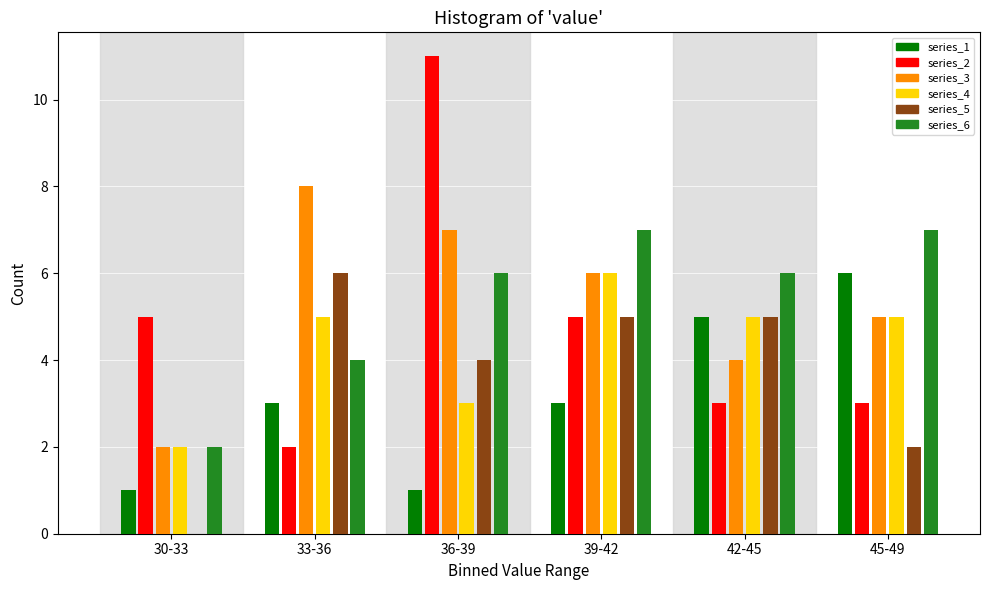

Which series changed the most between 36-39 and 42-45?

series_2